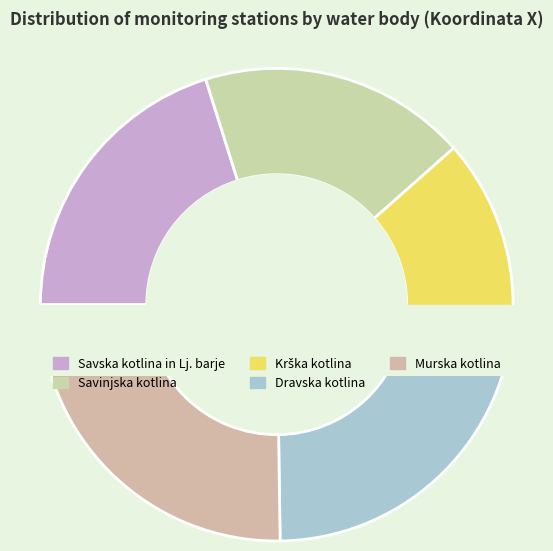

Which slice is the smallest?

1003 Krška kotlina